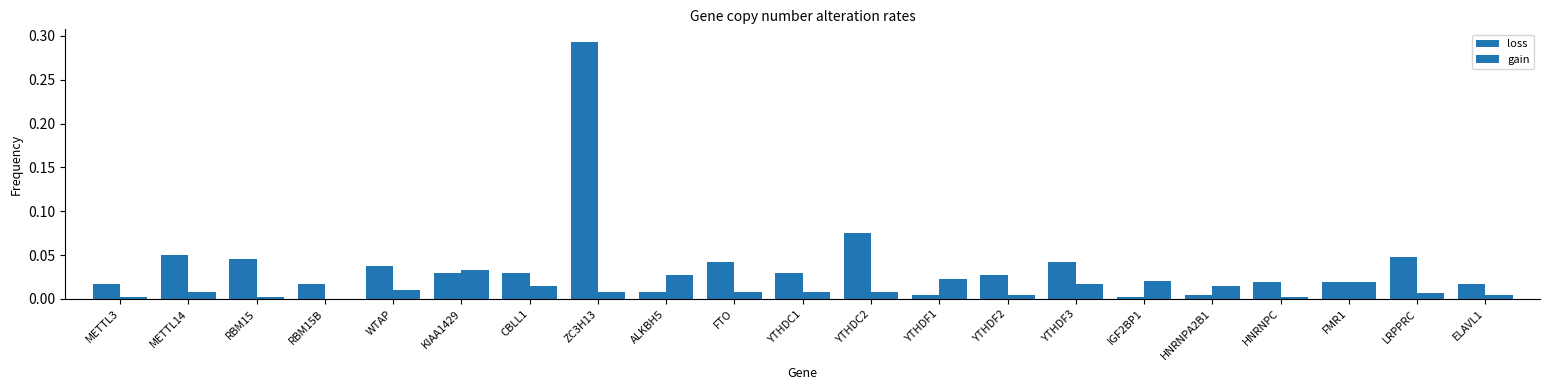

Rank the series at FMR1 from lowest to highest value.

loss, gain